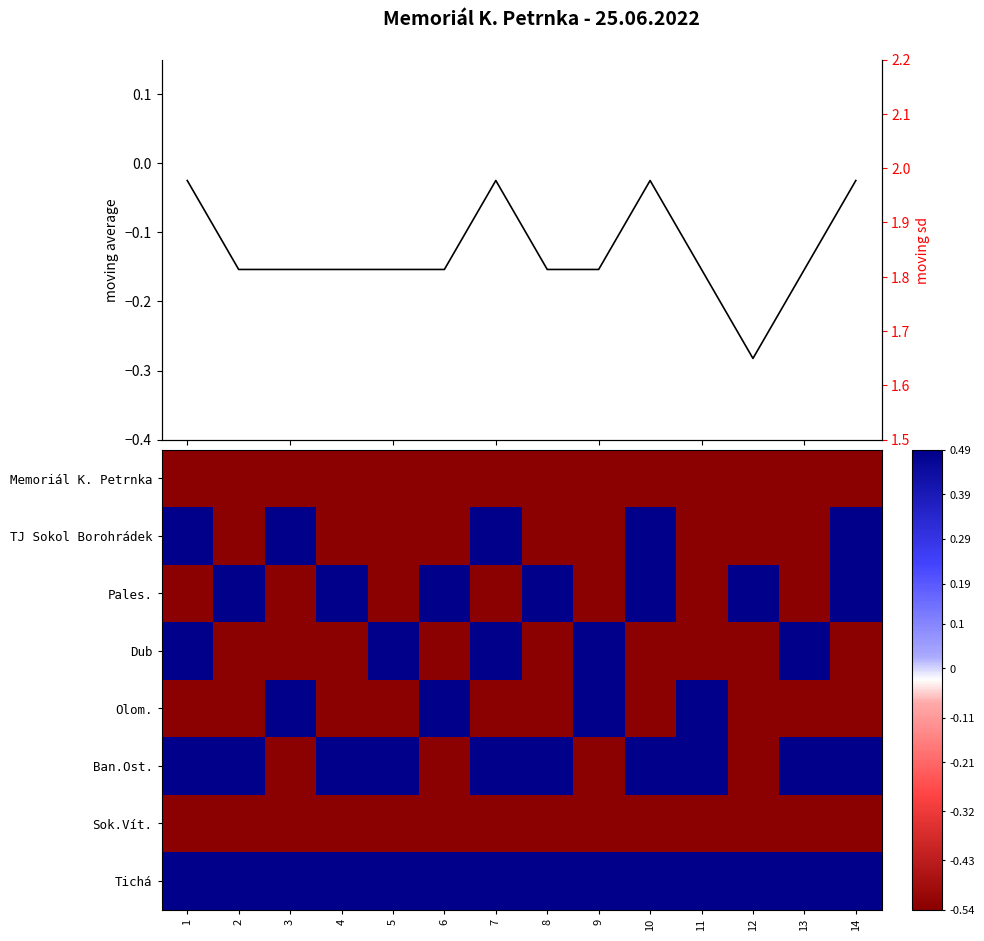

What is the highest value of the Sok.Vít. series?

-0.5